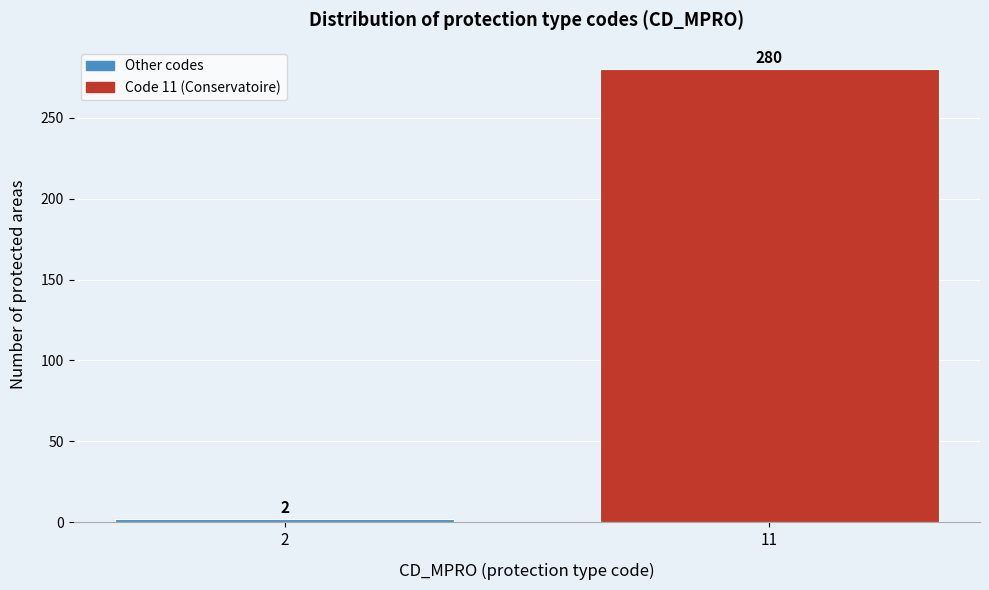

Reading left to right, transcribe all the data shown in this chart.

2=2	11=280